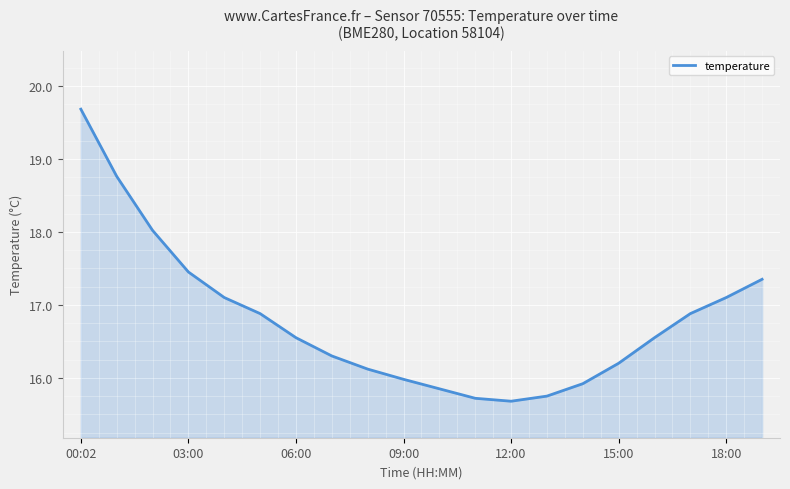

What is the maximum value shown in the chart?

19.7